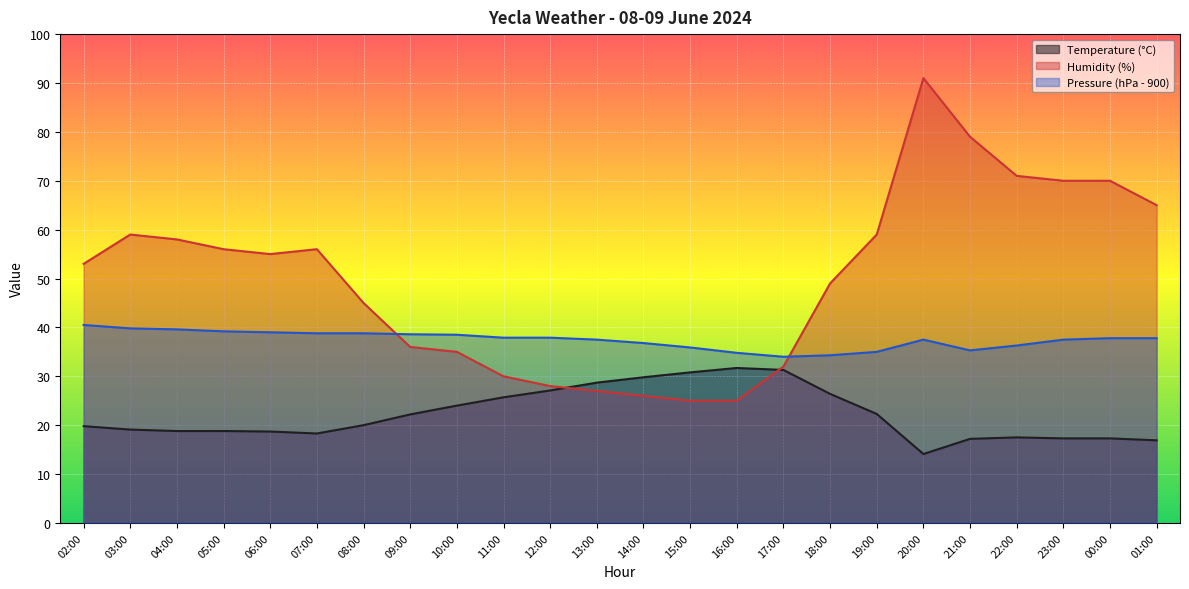

Rank the categories by Temperature (°C) value from highest to lowest.

16:00, 17:00, 15:00, 14:00, 13:00, 12:00, 18:00, 11:00, 10:00, 19:00, 09:00, 08:00, 02:00, 03:00, 04:00, 05:00, 06:00, 07:00, 22:00, 23:00, 00:00, 21:00, 01:00, 20:00